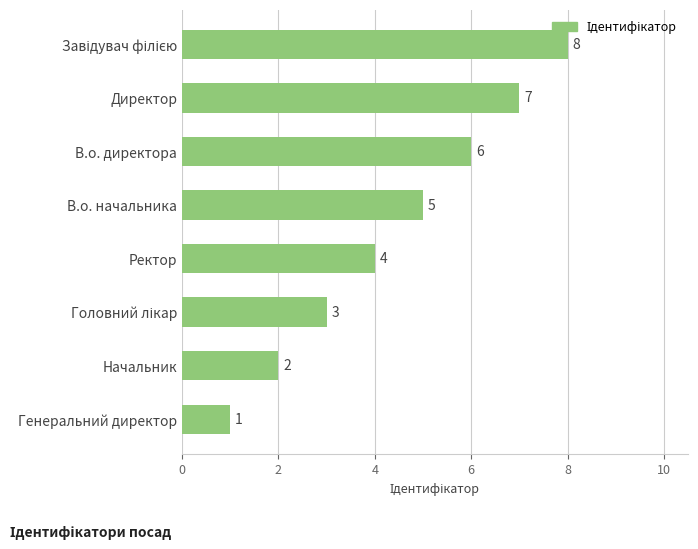

What is the difference between the maximum and minimum values?

7